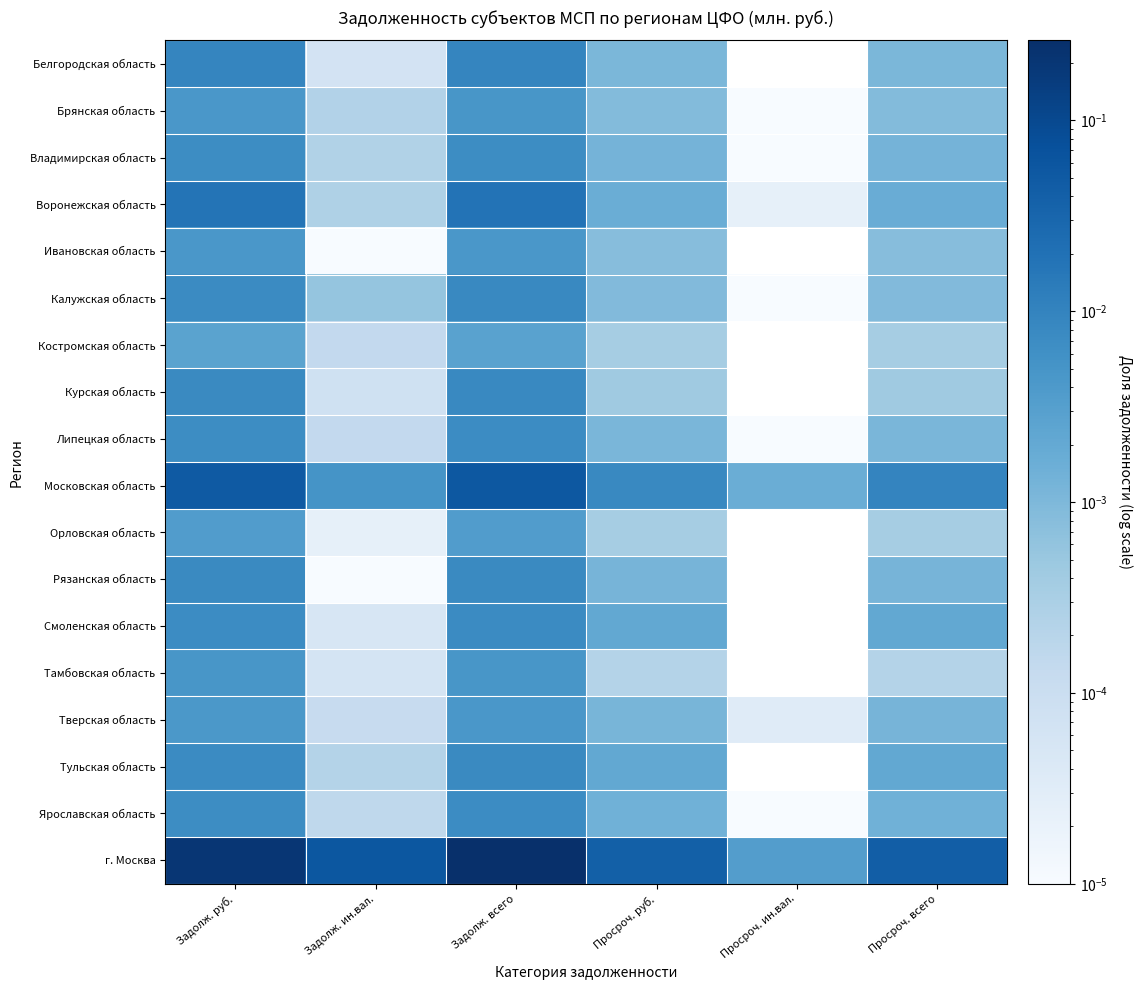

Count the number of categories in the chart.

6